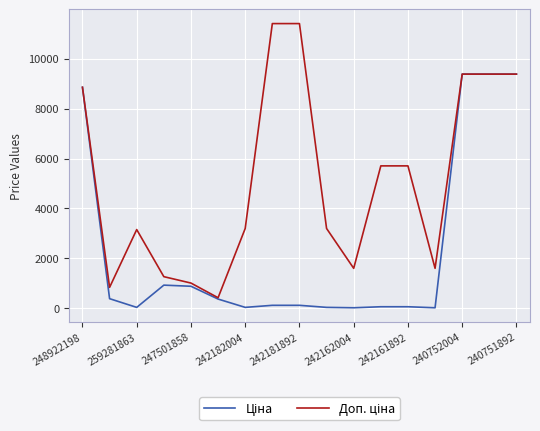

Reading right to left, what are all the values shown in this chart?

Ціна: 9384.0	9384.0	9384.0	16.0	57.0	57.0	16.0	31.9	114.1	114.1	31.9	365.1	878.4	923.4	31.5	380.4	8856.7
Доп. ціна: 9384.0	9384.0	9384.0	1597.0	5705.0	5705.0	1597.0	3195.0	11410.0	11410.0	3195.0	418.0	1006.6	1263.2	3151.0	835.0	8856.7